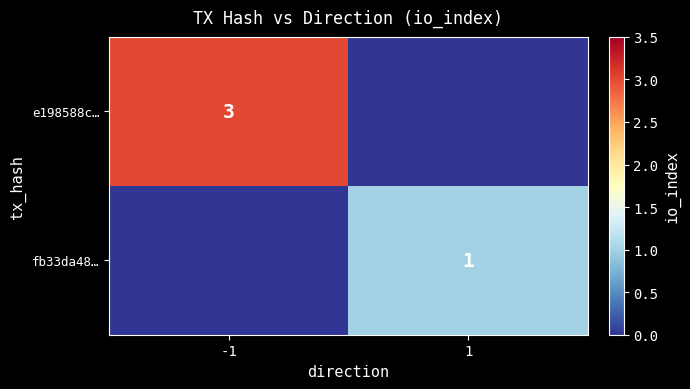

The e198588c… series shows 1 at -1. True or false?

False